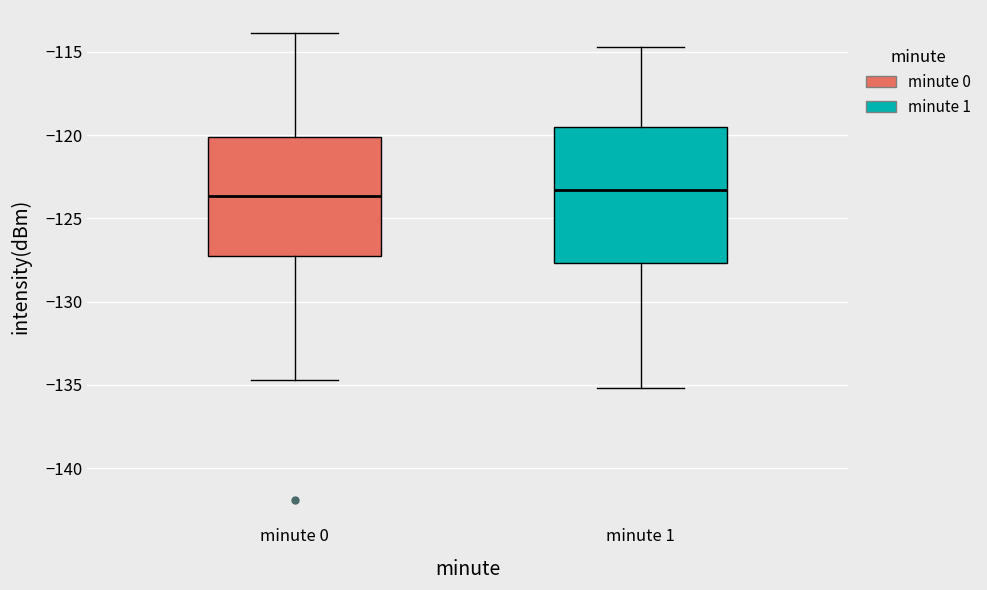

Reading left to right, transcribe this box plot: for each box, give where its median line is, the range the box spans, and where its two whiskers end, as read against the y-axis. The values are not printed on the chart, so give them approximately, as read against the axis.

minute 0: median -123.5, box -127.5 to -120.0, whiskers -134.5 to -114.0
minute 1: median -123.5, box -127.5 to -119.5, whiskers -135.0 to -114.5